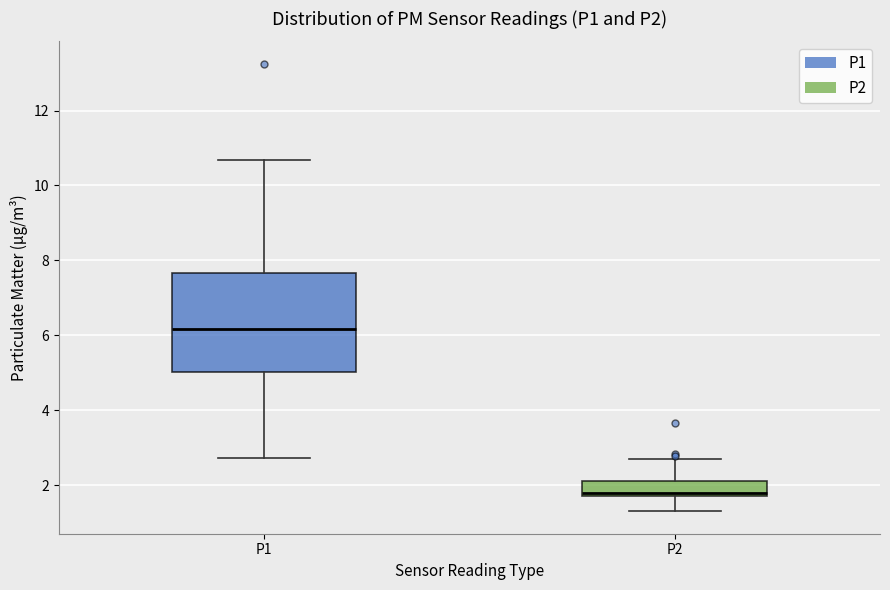

Comparing the boxes themselves (not the whiskers), which one is the tallest?

P1